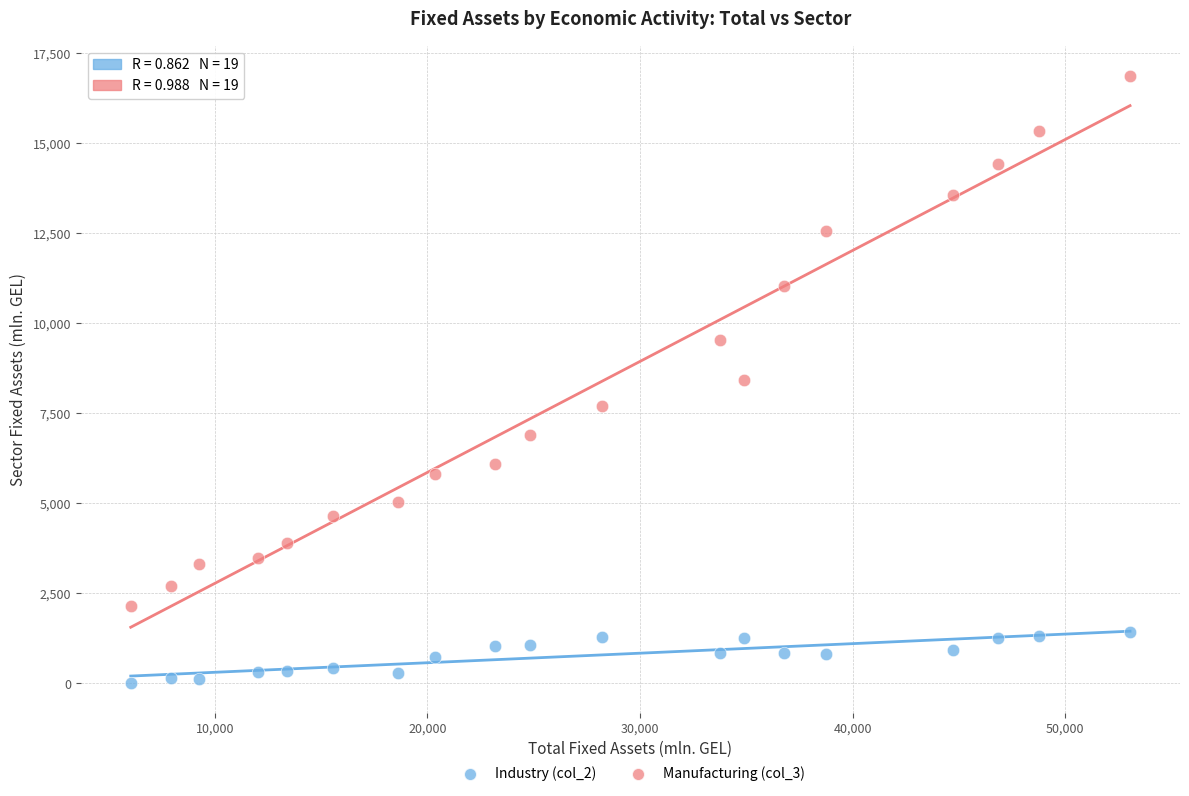

Which series contains the highest Y value?

Manufacturing (col_3)